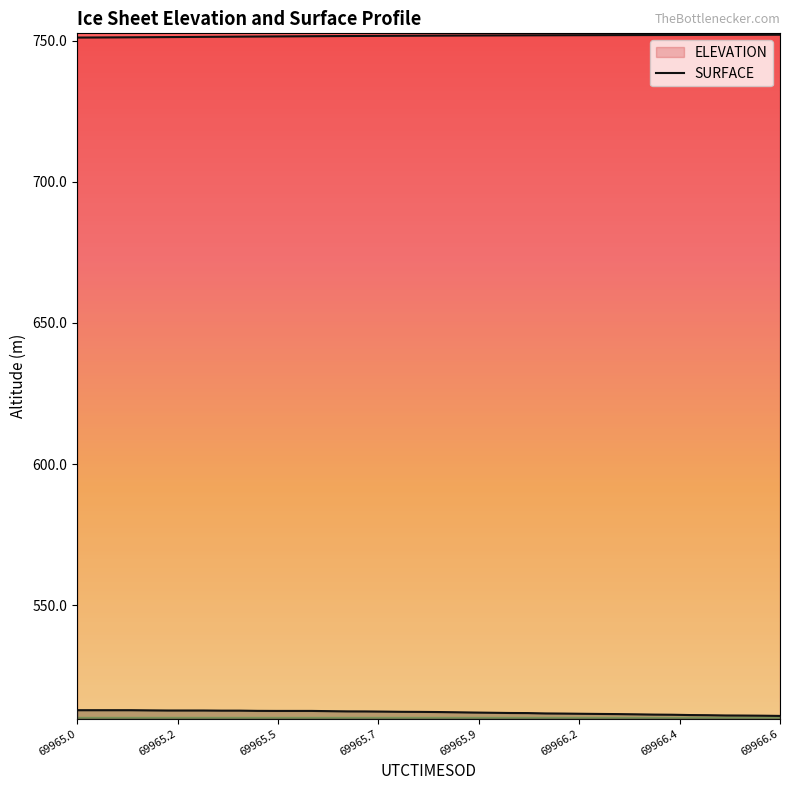

True or false: SURFACE has more than 2 interior local peaks.

False